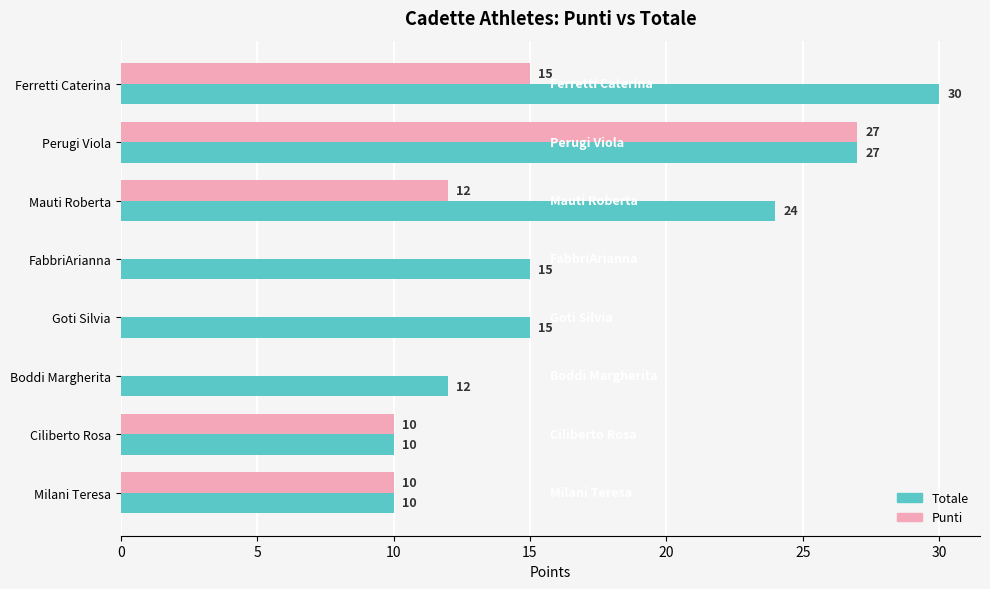

Which series has the widest spread of values?

Punti